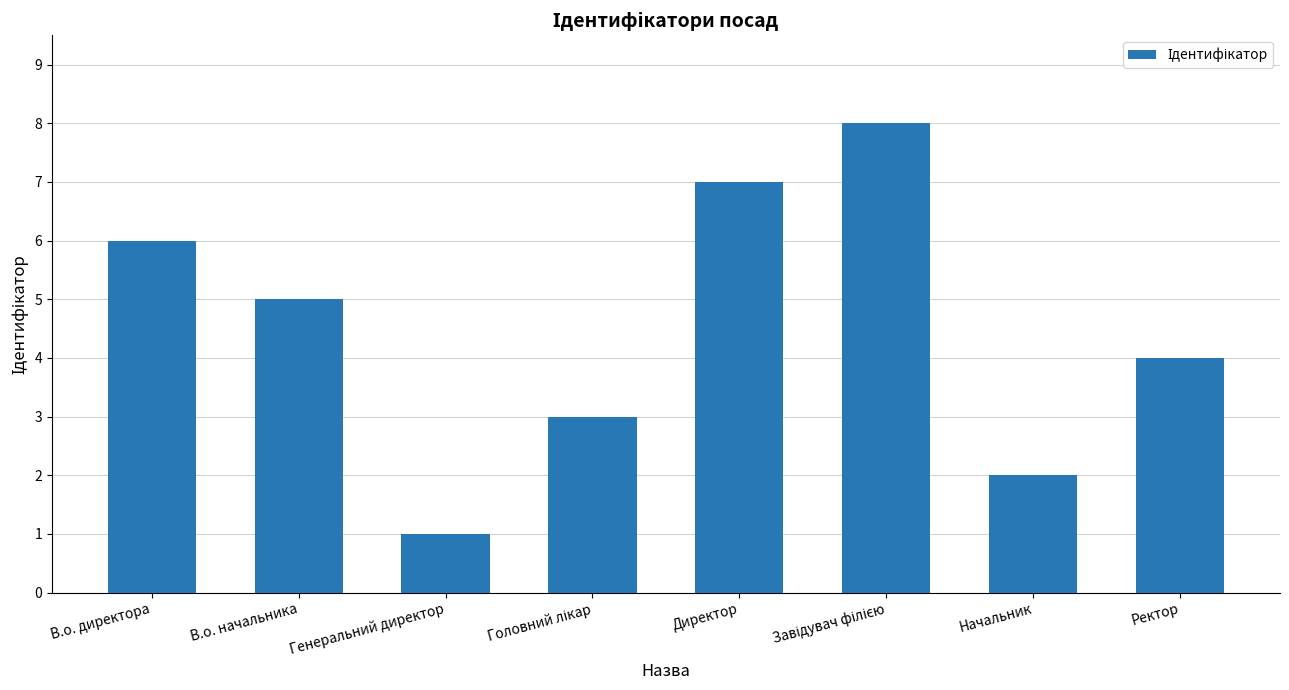

What is the ratio of the value at В.о. начальника to the value at В.о. директора?

0.8